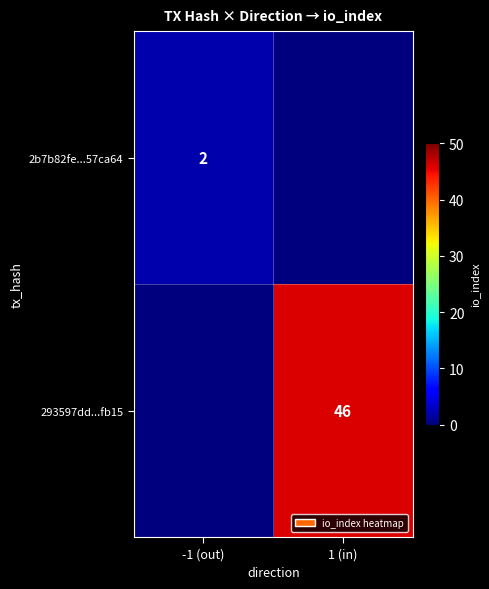

Which label corresponds to the largest value in the chart?

1 (in)